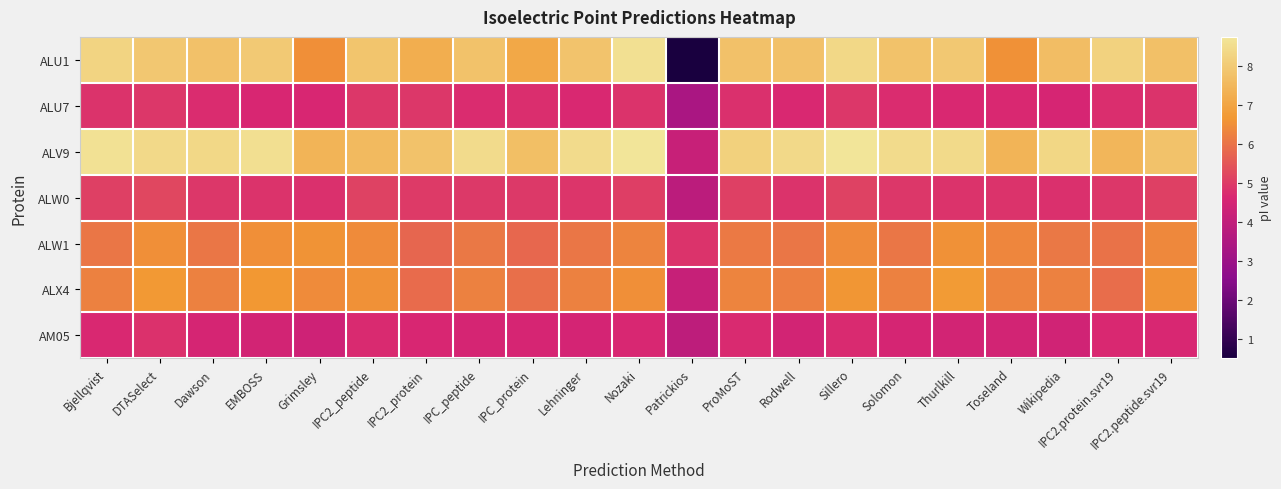

What is the greatest value displayed?

8.8